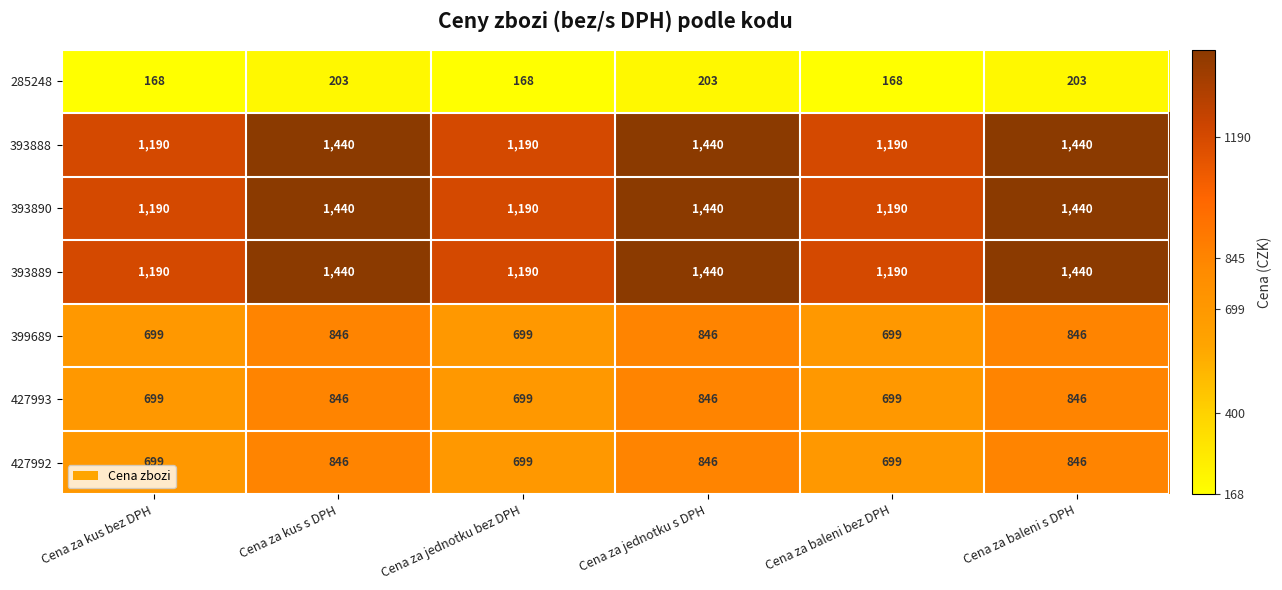

At how many categories does at least one series exceed 1253?

3